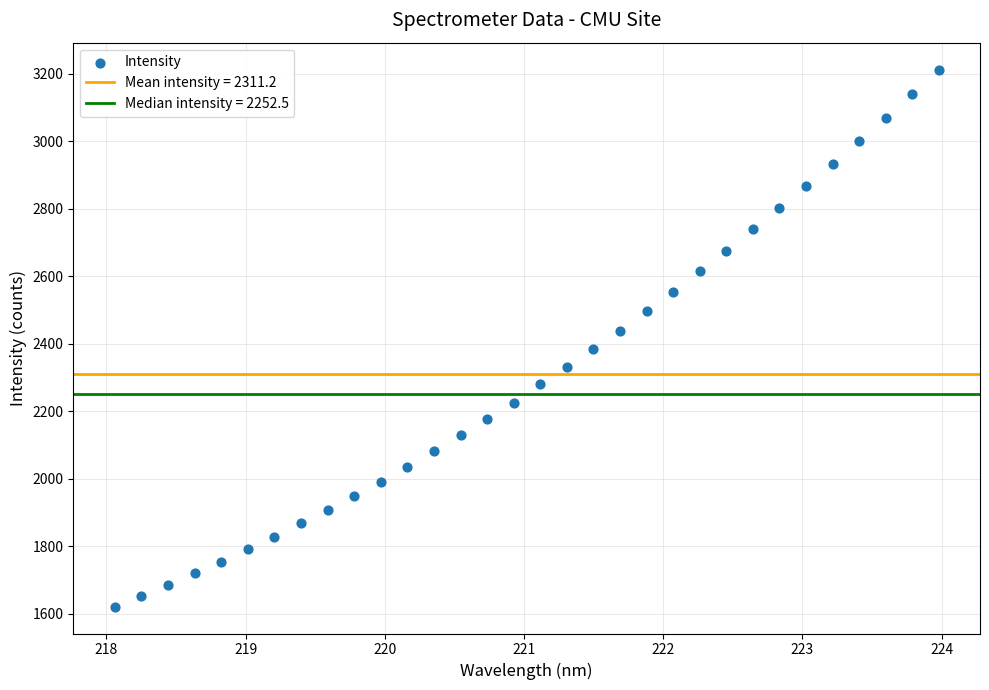

What is the range of X values (max minus min)?

5.9